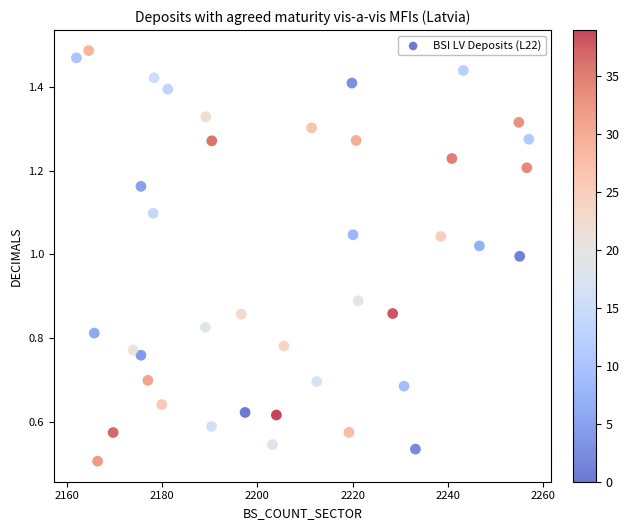

What is the range of X values (max minus min)?

94.9